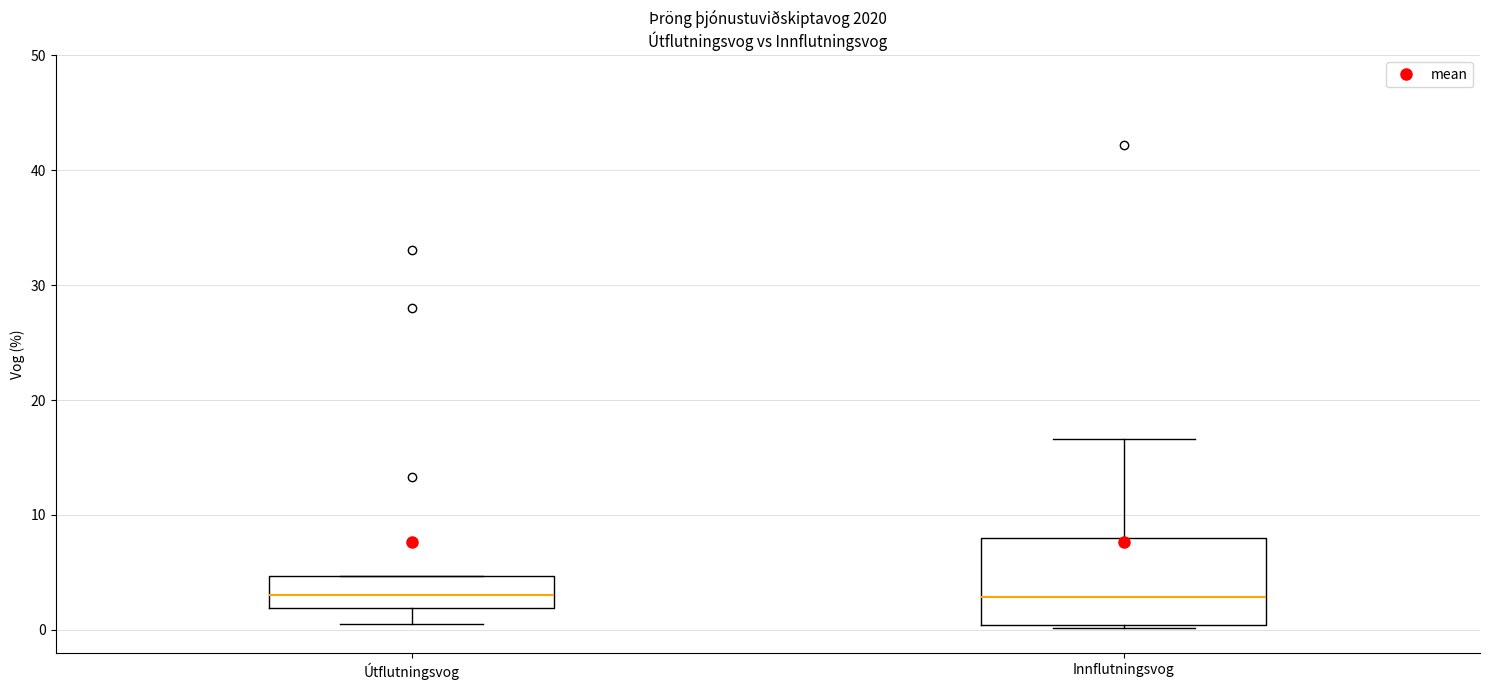

Where does the lower whisker of the box for Útflutningsvog end on the y-axis? The values are not printed on the chart, so give them approximately, as read against the axis.

1